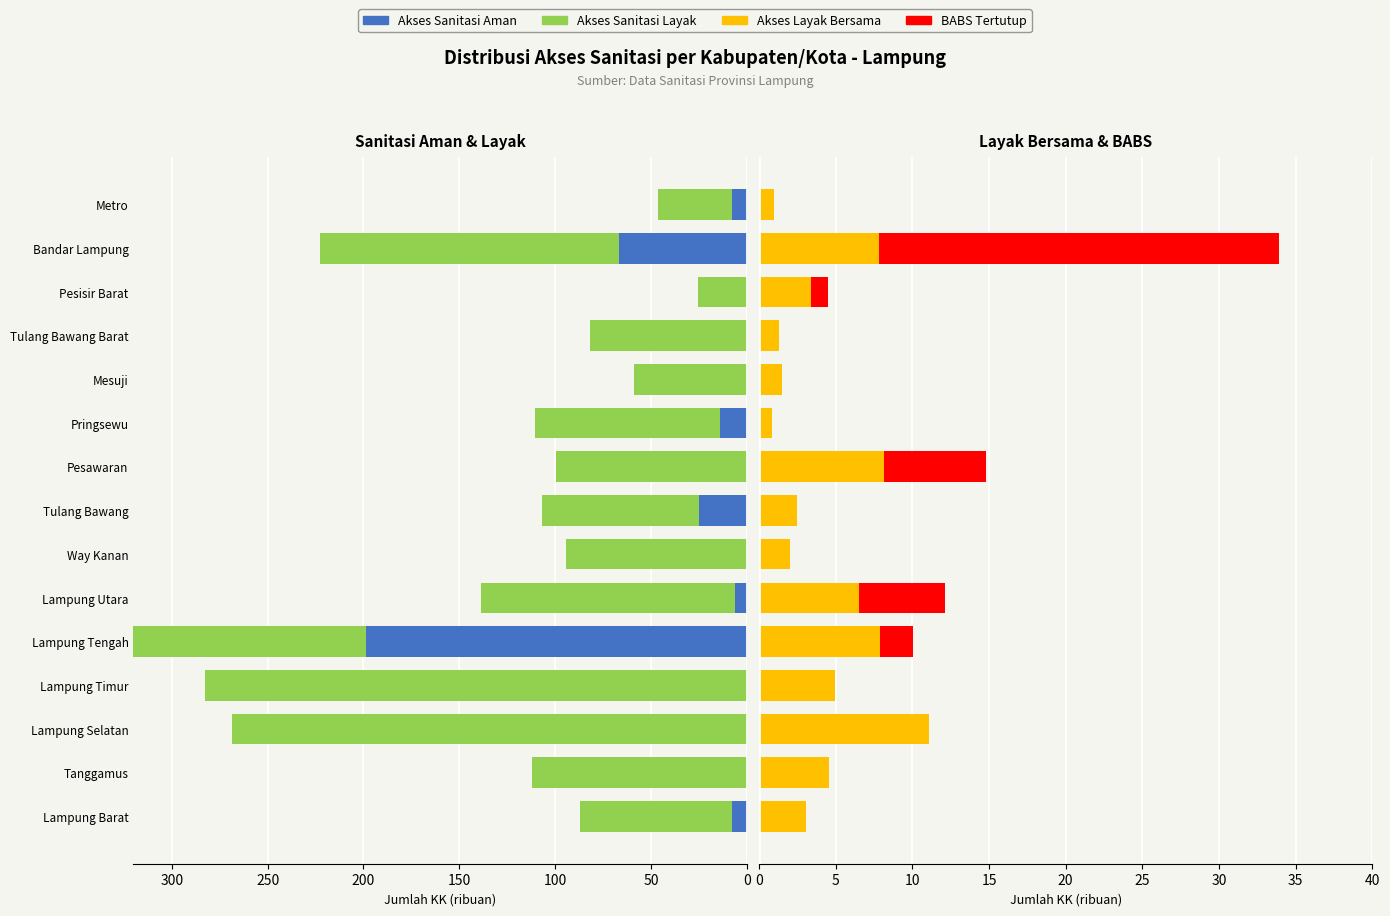

How many negative values does the Akses Sanitasi Aman series have?

7